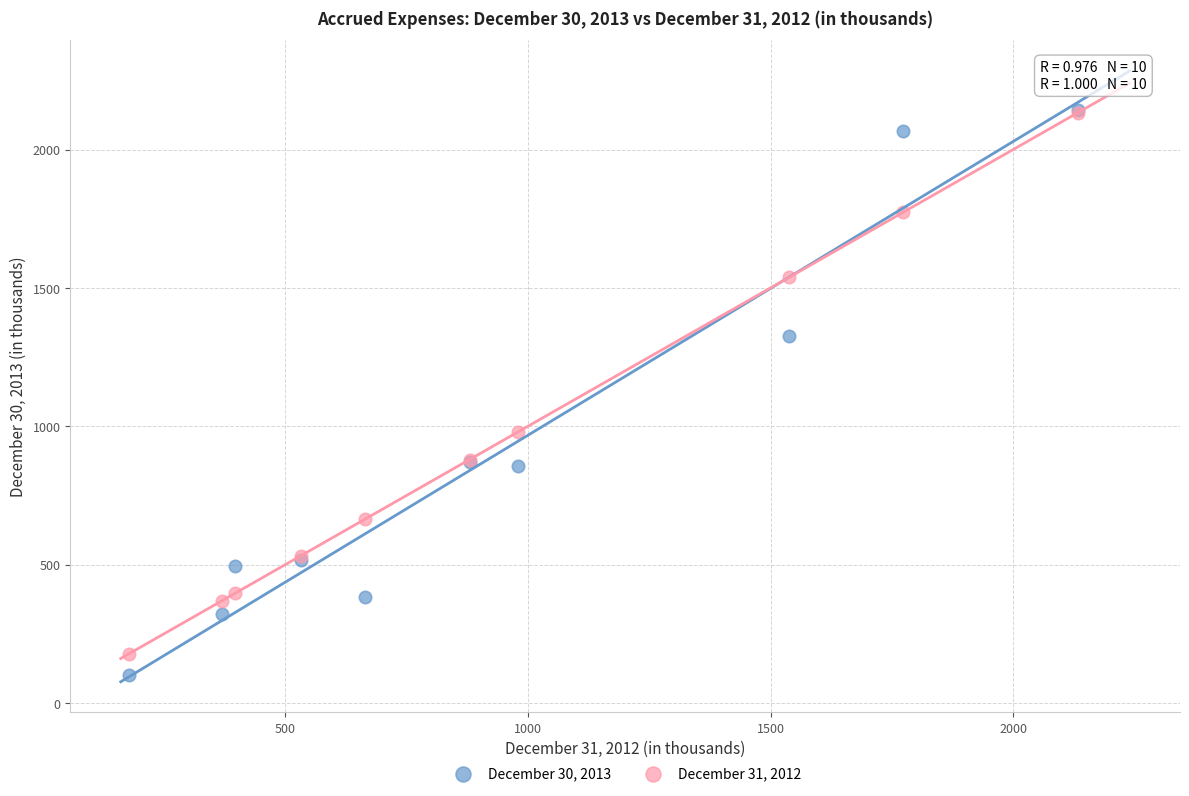

In the December 30, 2013 series, what Y value is closest to 1123?

1327